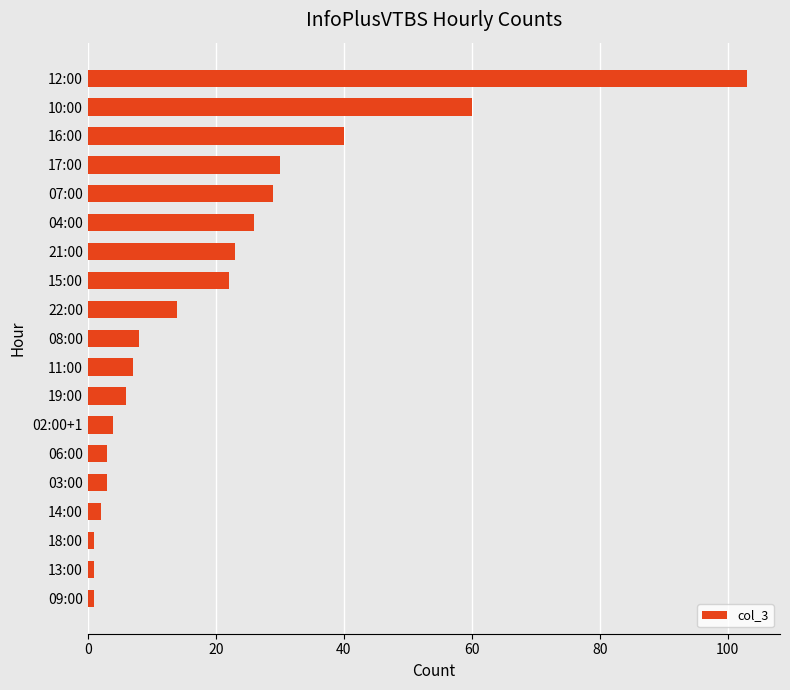

What is the sum of all values?

383